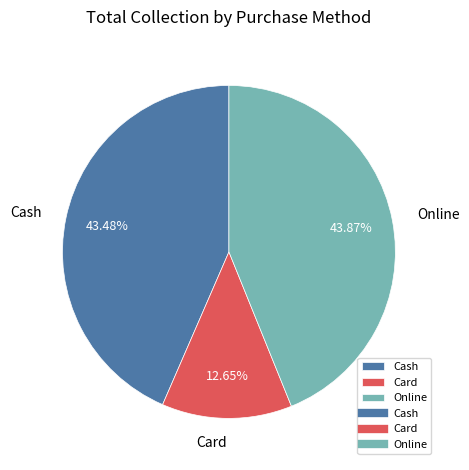

What is the ratio of the value at Card to the value at Online?

0.3